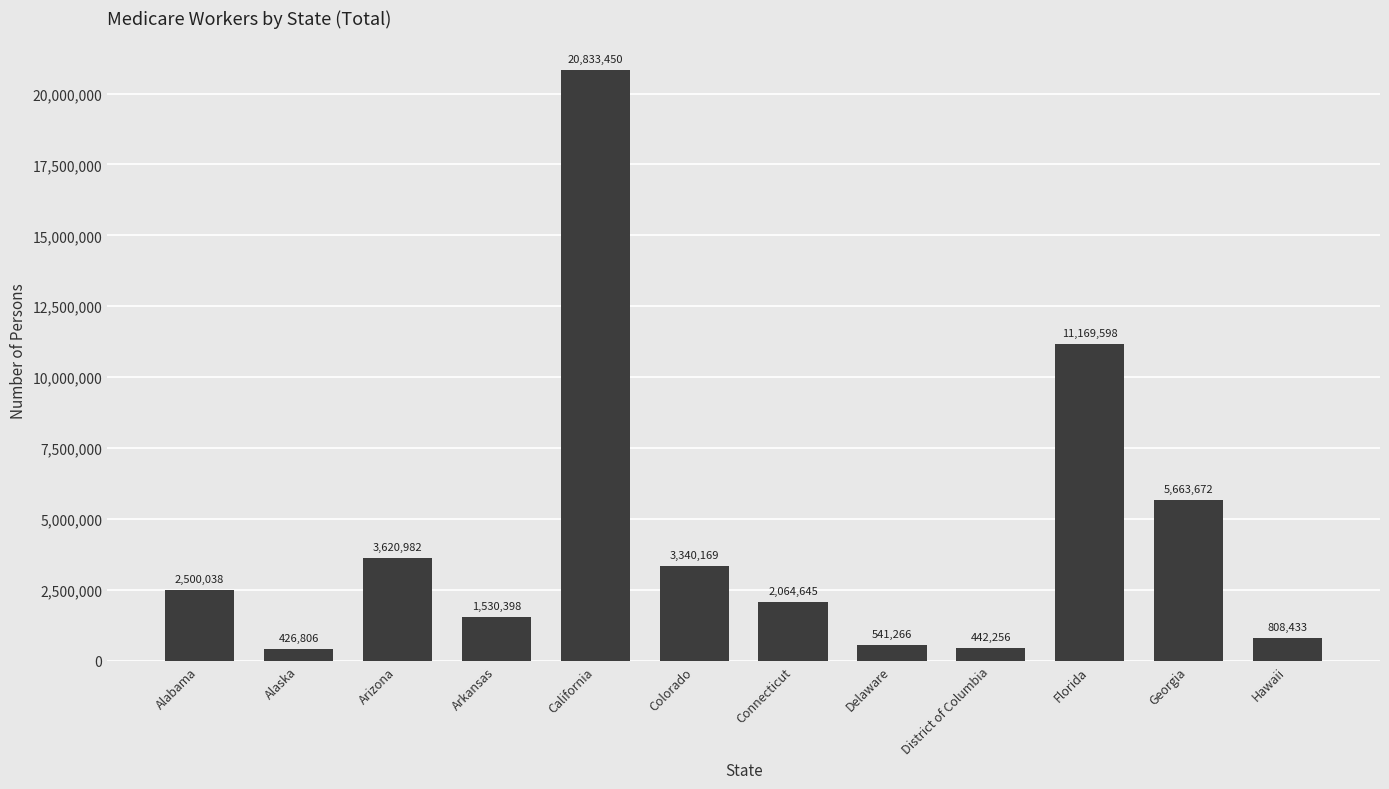

List the labels in order of value, largest first.

California, Florida, Georgia, Arizona, Colorado, Alabama, Connecticut, Arkansas, Hawaii, Delaware, District of Columbia, Alaska